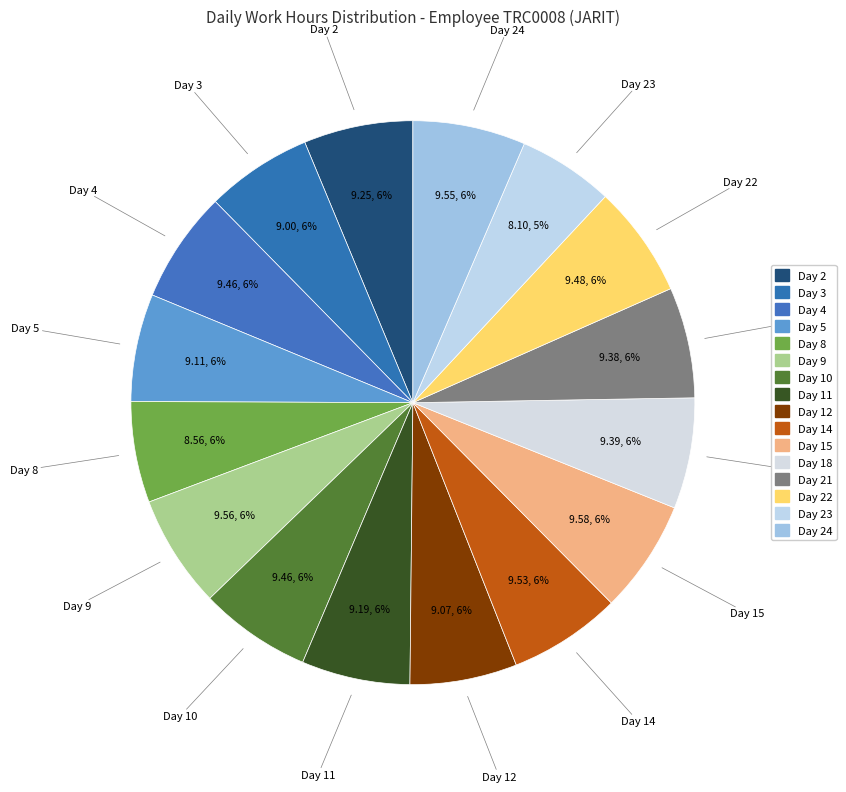

How many segments does this pie chart have?

16